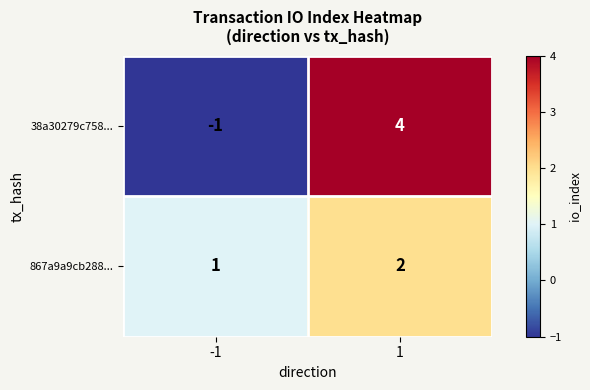

Reading left to right, list all the values displayed in this chart.

38a30279c758...: -1=-1	1=4
867a9a9cb288...: -1=1	1=2